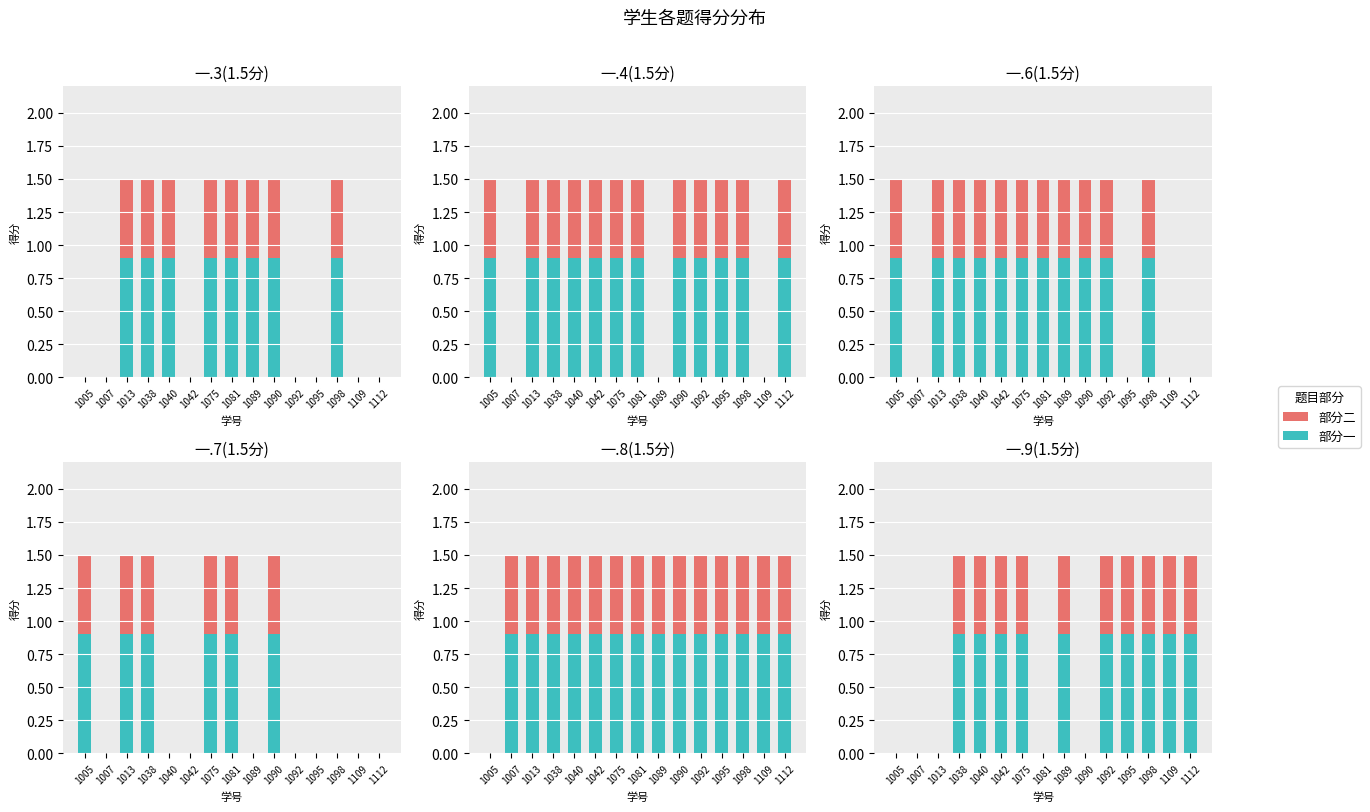

The value of 部分一 at 1109 is 1.5. True or false?

False